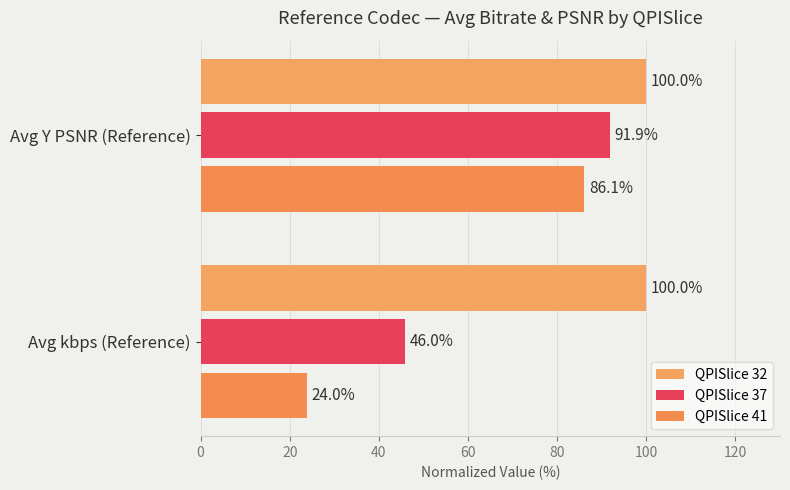

Rank the categories by QPISlice 41 value from highest to lowest.

Avg Y PSNR (Reference), Avg kbps (Reference)